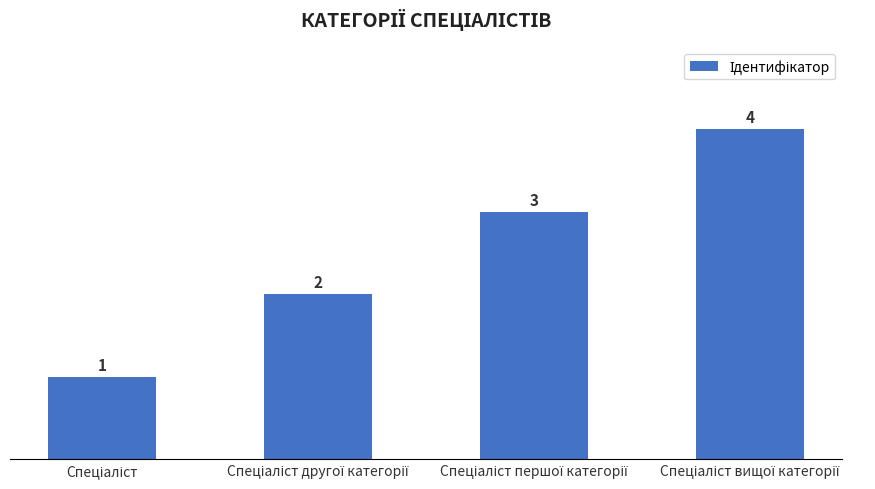

What is the greatest value displayed?

4